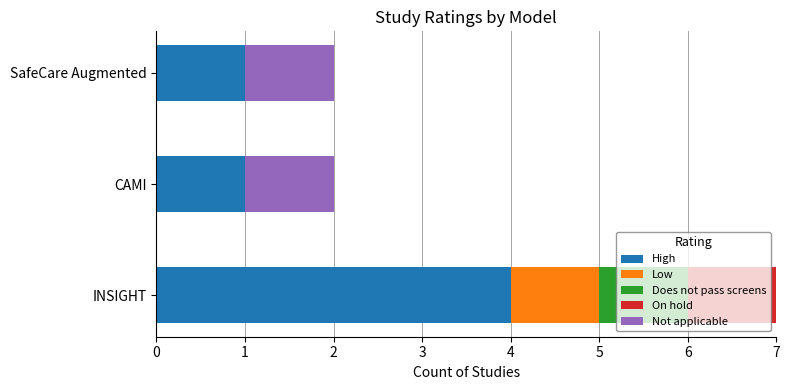

What is the maximum value for High?

4